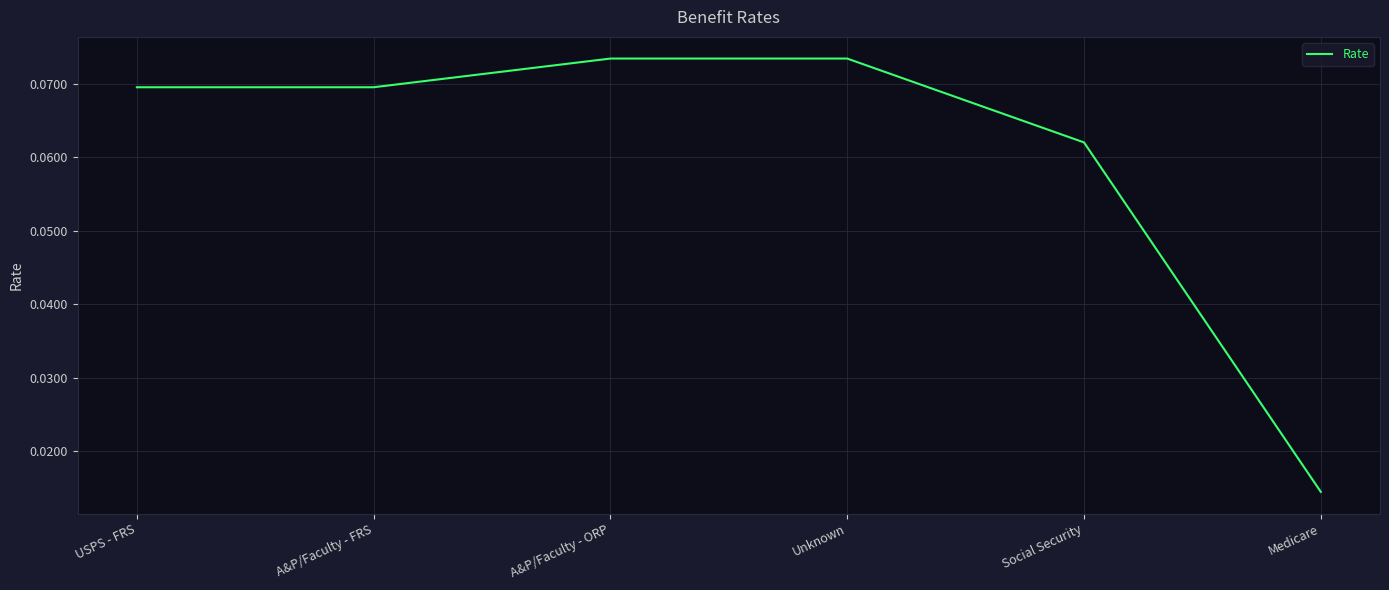

At which label is the value closest to 0?

Medicare